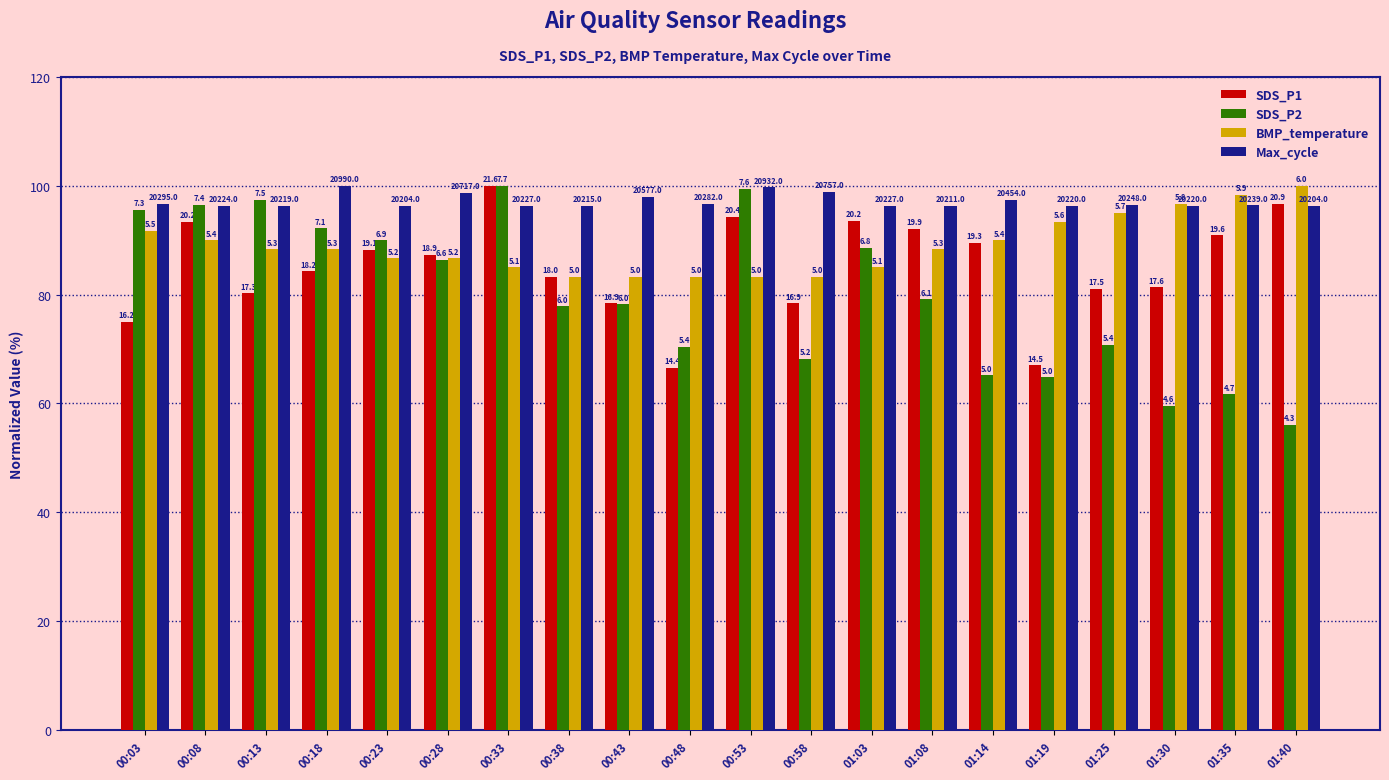

Reading right to left, list all the values displayed in this chart.

SDS_P1: 01:40=96.6	01:35=90.9	01:30=81.3	01:25=81.0	01:19=67.0	01:14=89.5	01:08=92.1	01:03=93.5	00:58=78.4	00:53=94.3	00:48=66.5	00:43=78.4	00:38=83.3	00:33=100.0	00:28=87.4	00:23=88.3	00:18=84.3	00:13=80.2	00:08=93.4	00:03=75.0
SDS_P2: 01:40=56.1	01:35=61.7	01:30=59.6	01:25=70.8	01:19=64.8	01:14=65.2	01:08=79.1	01:03=88.7	00:58=68.2	00:53=99.5	00:48=70.4	00:43=78.2	00:38=77.8	00:33=100.0	00:28=86.4	00:23=90.0	00:18=92.2	00:13=97.4	00:08=96.5	00:03=95.6
BMP_temperature: 01:40=100.0	01:35=98.3	01:30=96.7	01:25=95.0	01:19=93.3	01:14=90.0	01:08=88.3	01:03=85.0	00:58=83.3	00:53=83.3	00:48=83.3	00:43=83.3	00:38=83.3	00:33=85.0	00:28=86.7	00:23=86.7	00:18=88.3	00:13=88.3	00:08=90.0	00:03=91.7
Max_cycle: 01:40=96.3	01:35=96.4	01:30=96.3	01:25=96.5	01:19=96.3	01:14=97.4	01:08=96.3	01:03=96.4	00:58=98.9	00:53=99.7	00:48=96.6	00:43=98.0	00:38=96.3	00:33=96.4	00:28=98.7	00:23=96.3	00:18=100.0	00:13=96.3	00:08=96.4	00:03=96.7